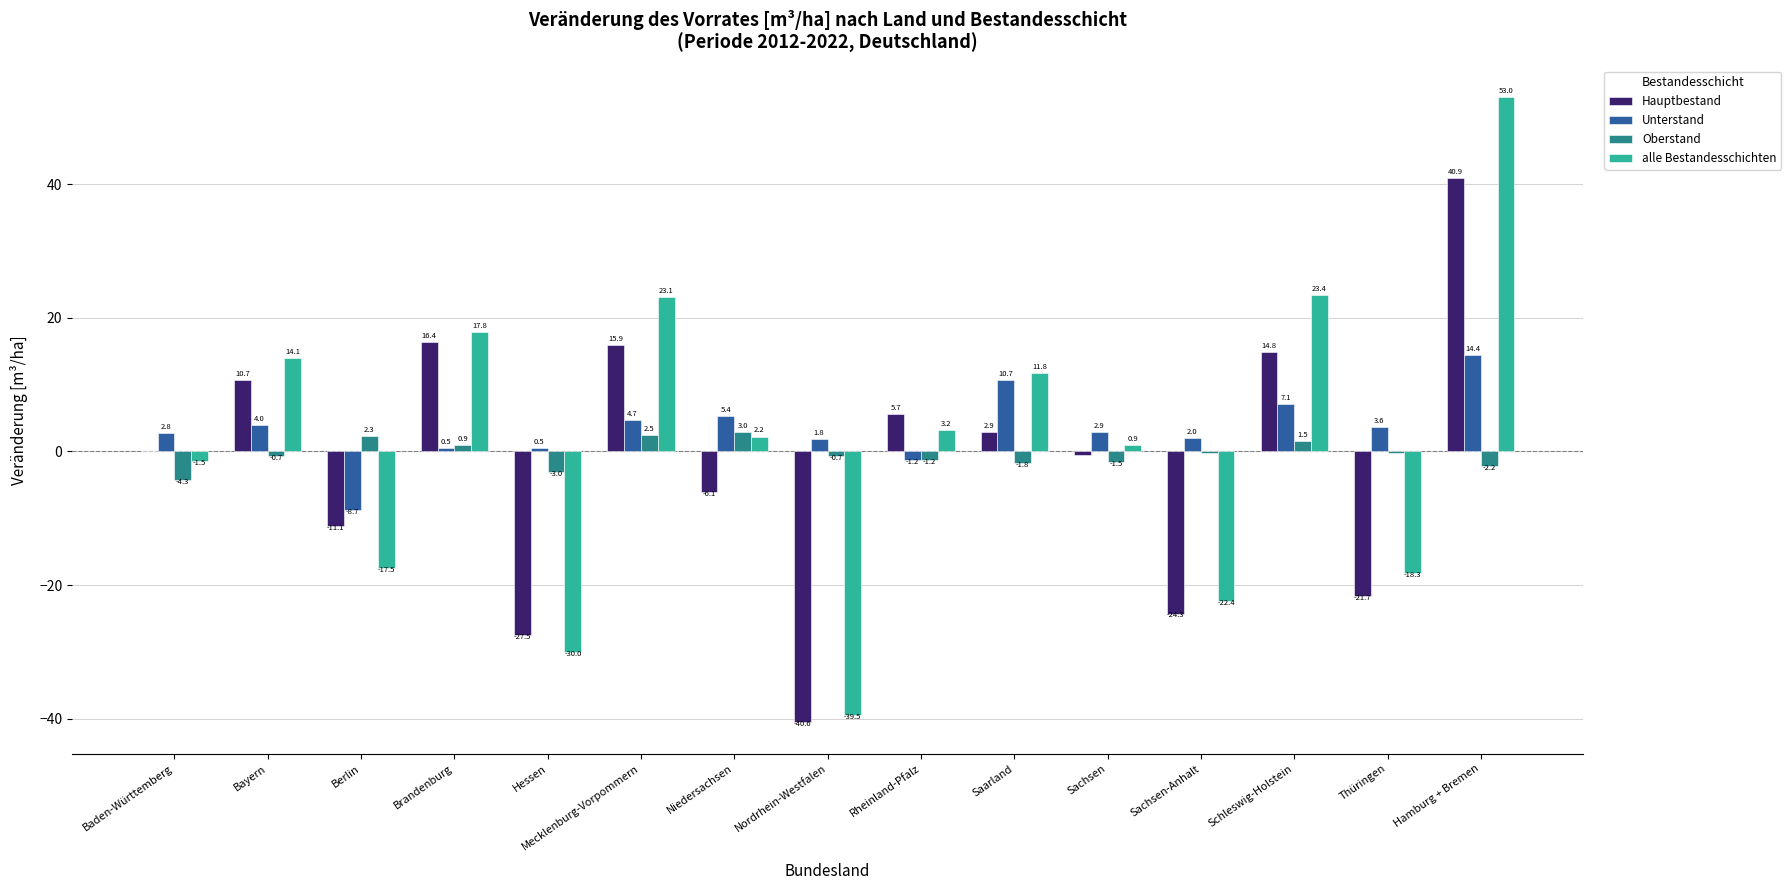

What is the average value of the Unterstand series?

3.4